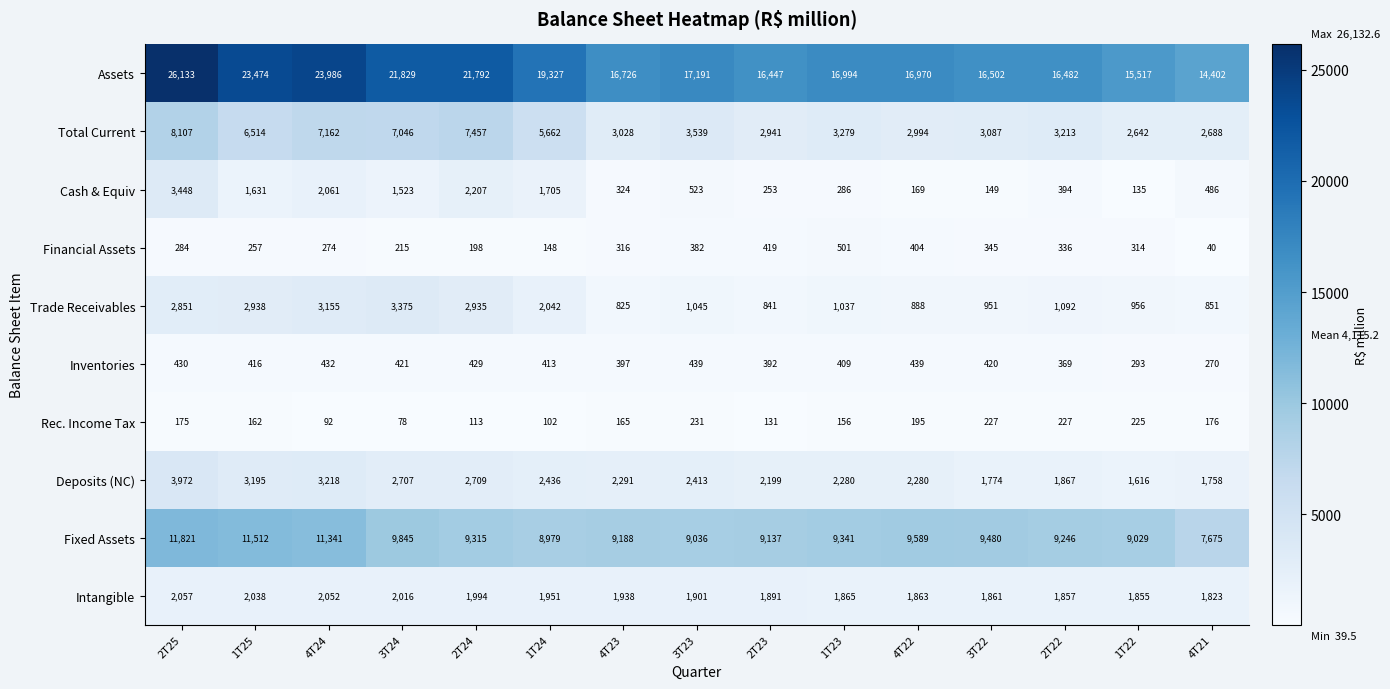

What is the maximum value for Assets?

26133